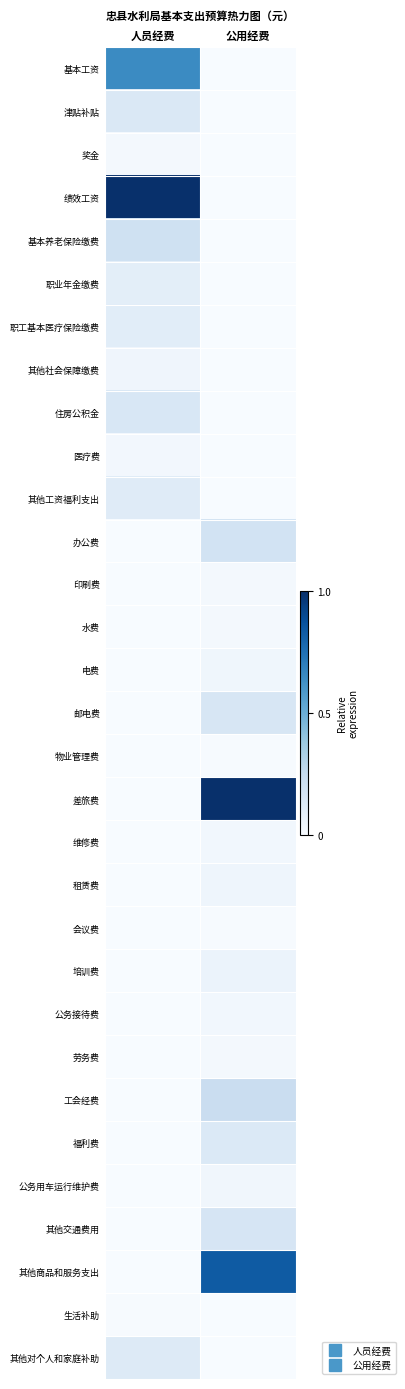

Which label corresponds to the largest value in the chart?

人员经费